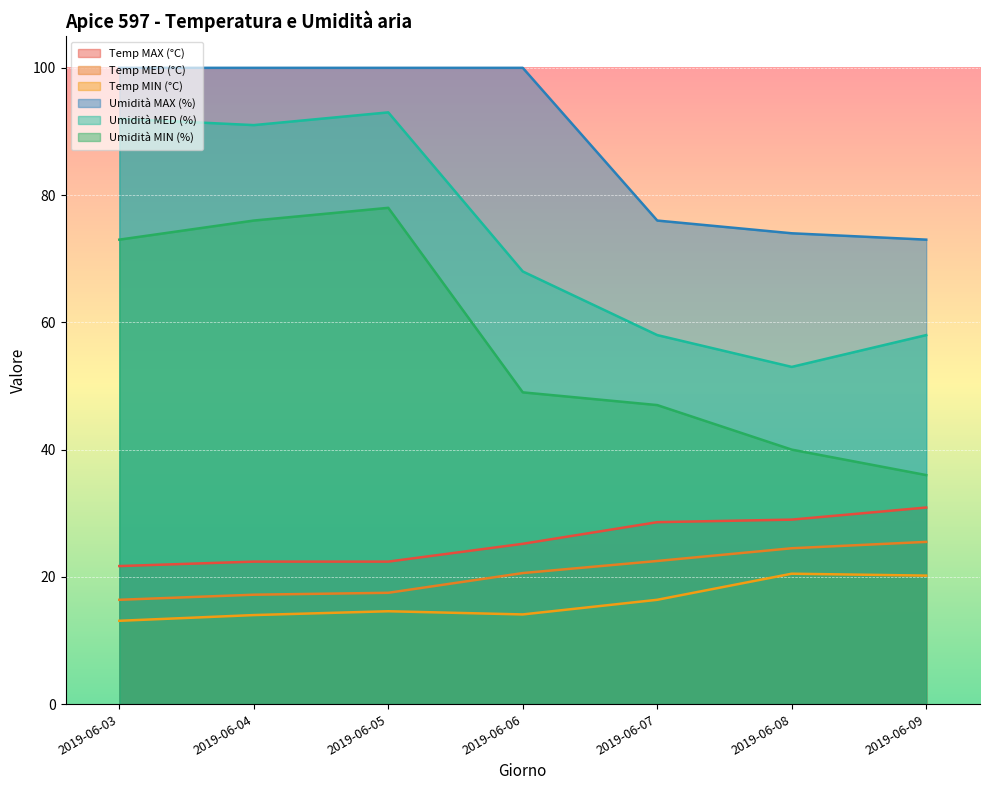

Which series changed the most between 2019-06-04 and 2019-06-06?

Umidità MIN (%)